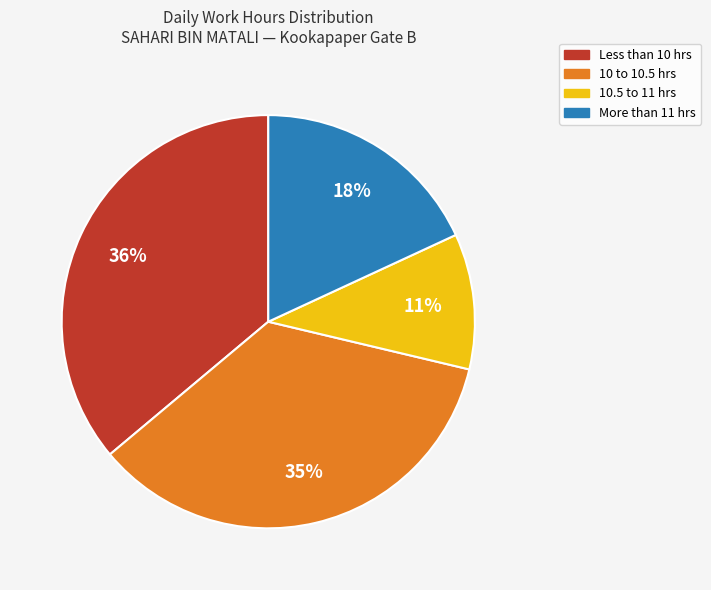

Is there any slice that represents more than half of the pie?

No